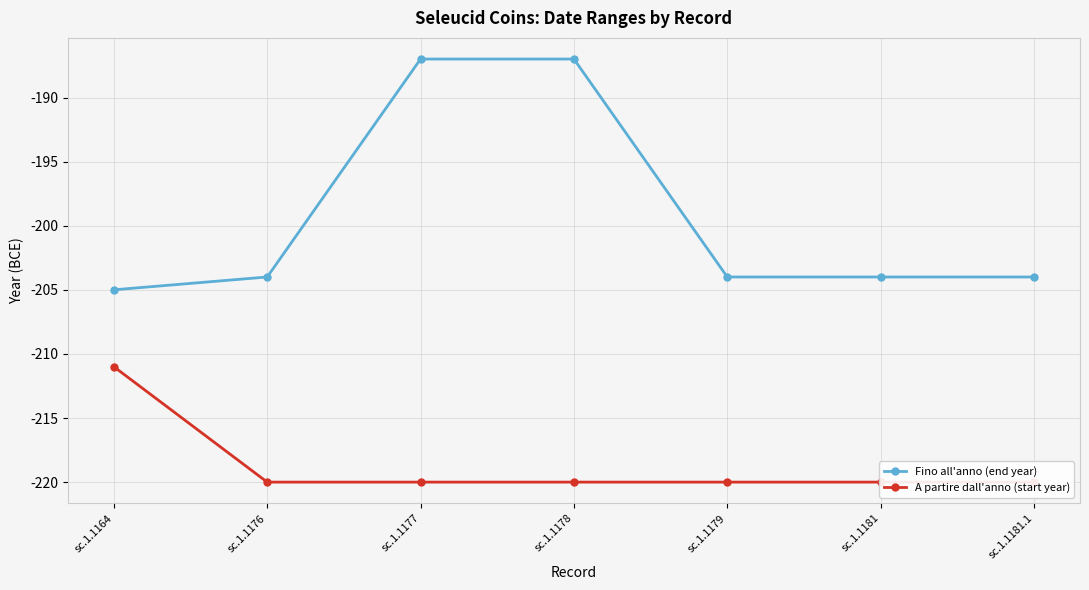

What is the difference between the maximum and minimum values in the Fino all'anno (end year) series?

18